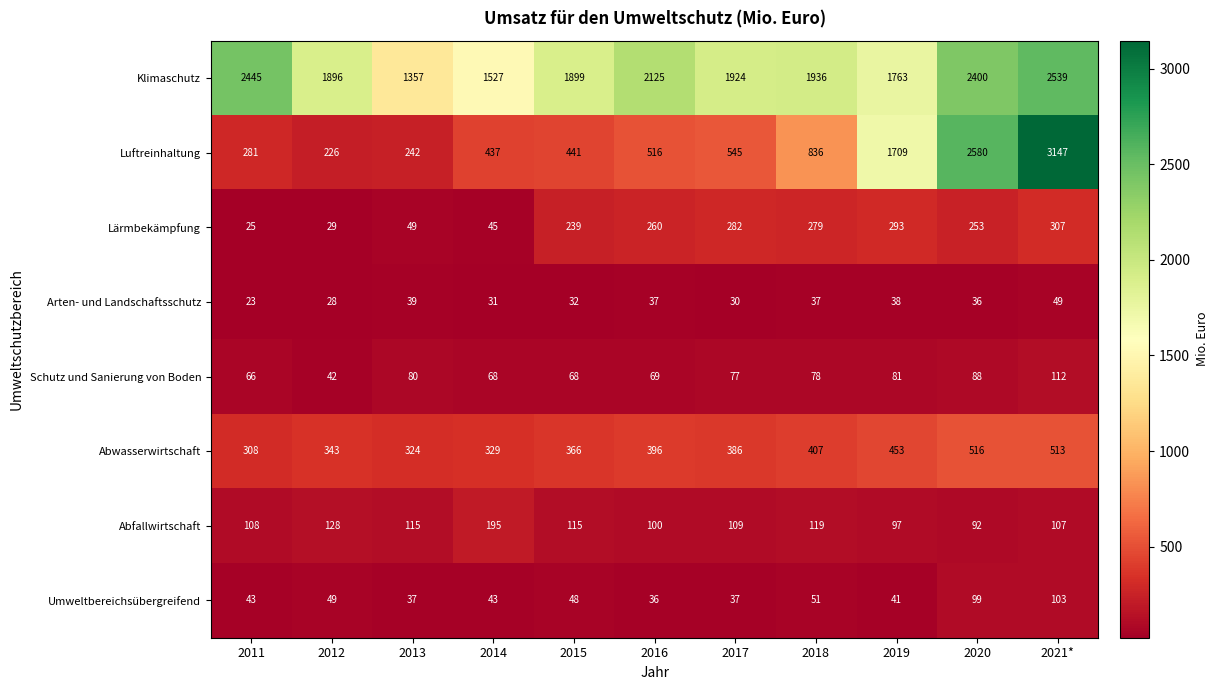

What is the sum of the Schutz und Sanierung von Boden values at 2019 and 2014?

149